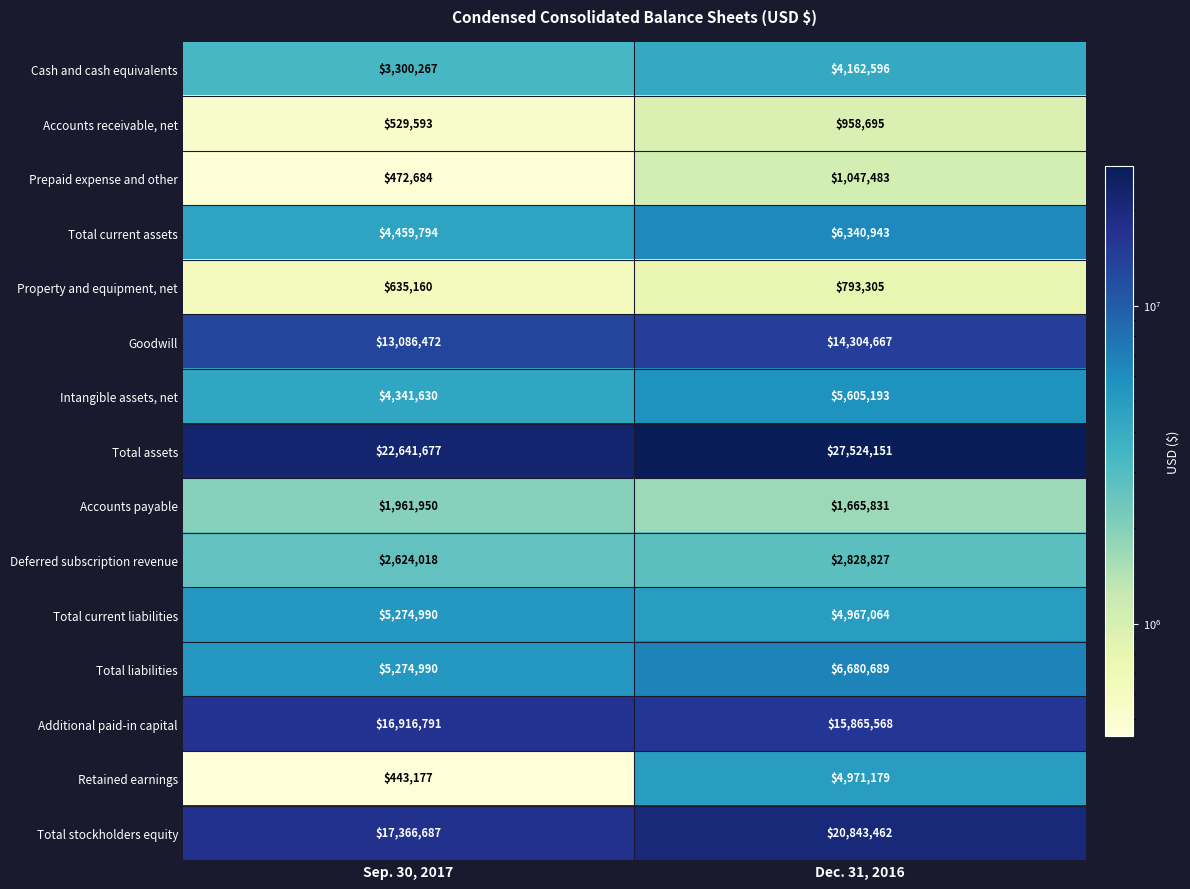

What value does the Total current liabilities series have at Dec. 31, 2016, to the nearest 10?

4967060